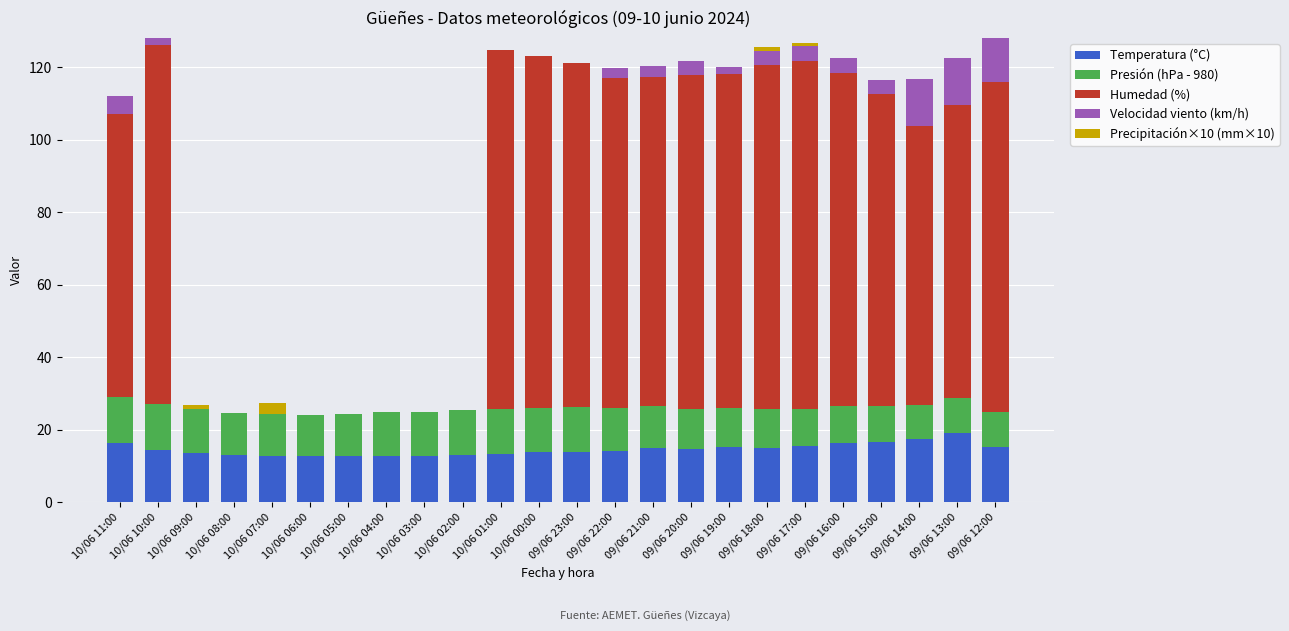

The value of Temperatura (°C) at 10/06 03:00 is 3.6. True or false?

False